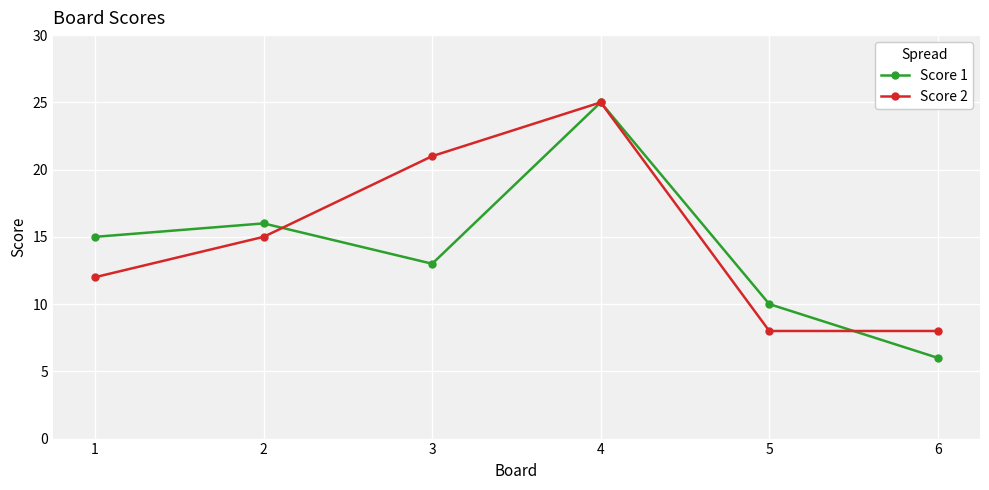

What is the sum of all Score 1 values?

85